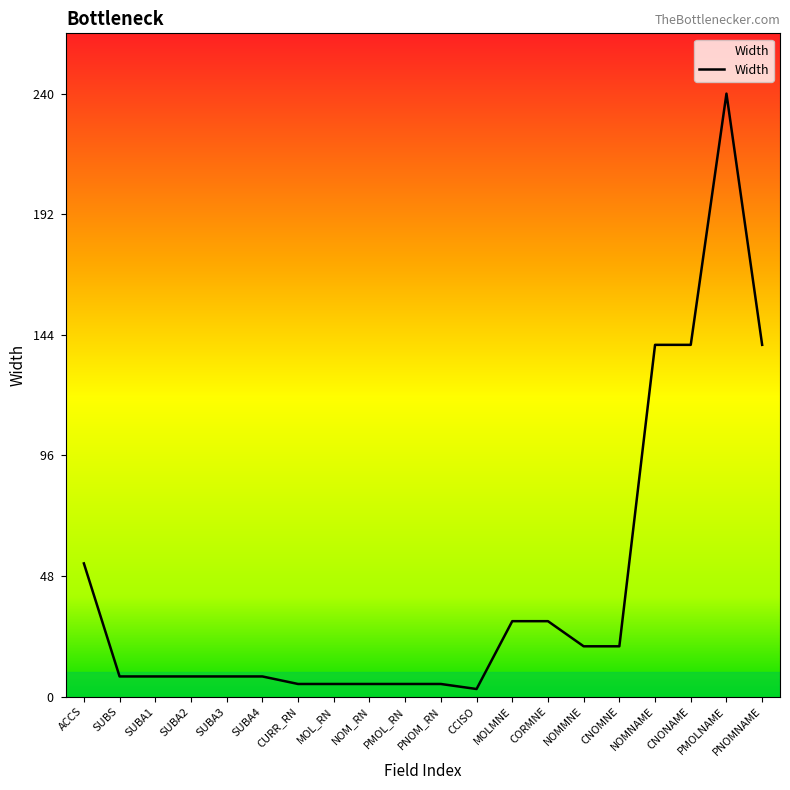

Is it true that the value at SUBA4 is 8?

True